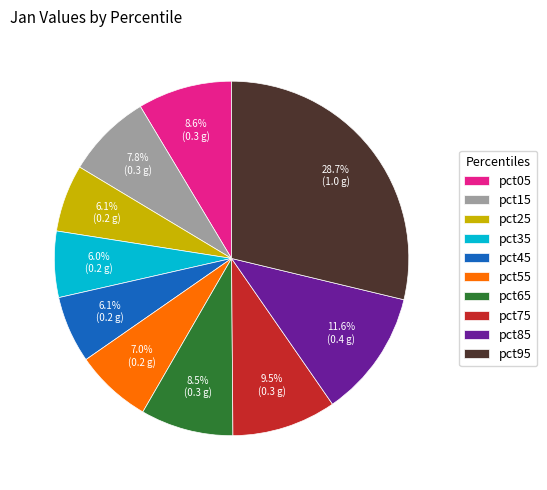

To the nearest percent, what portion does pct25 represent?

6%